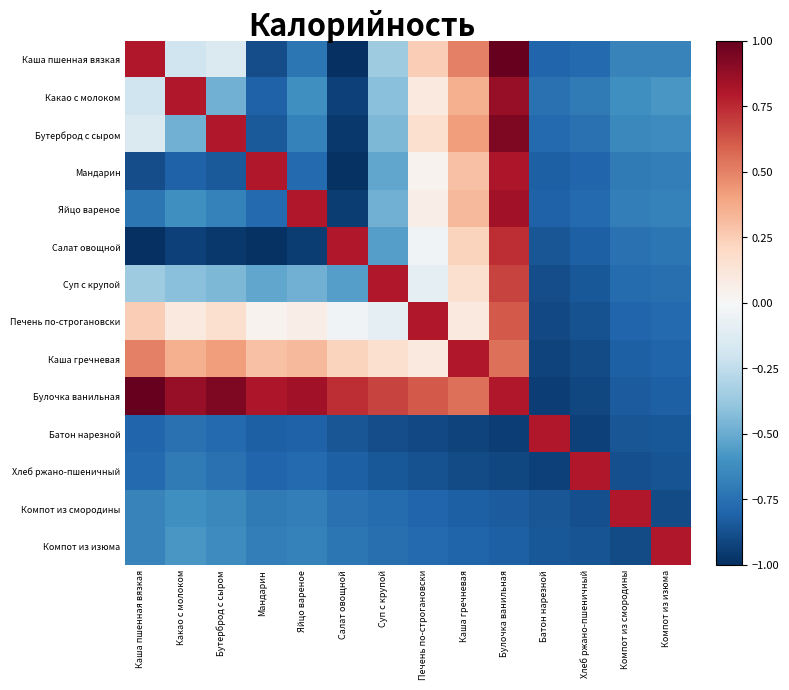

Between Каша пшенная вязкая and Салат овощной, which is larger?

Каша пшенная вязкая